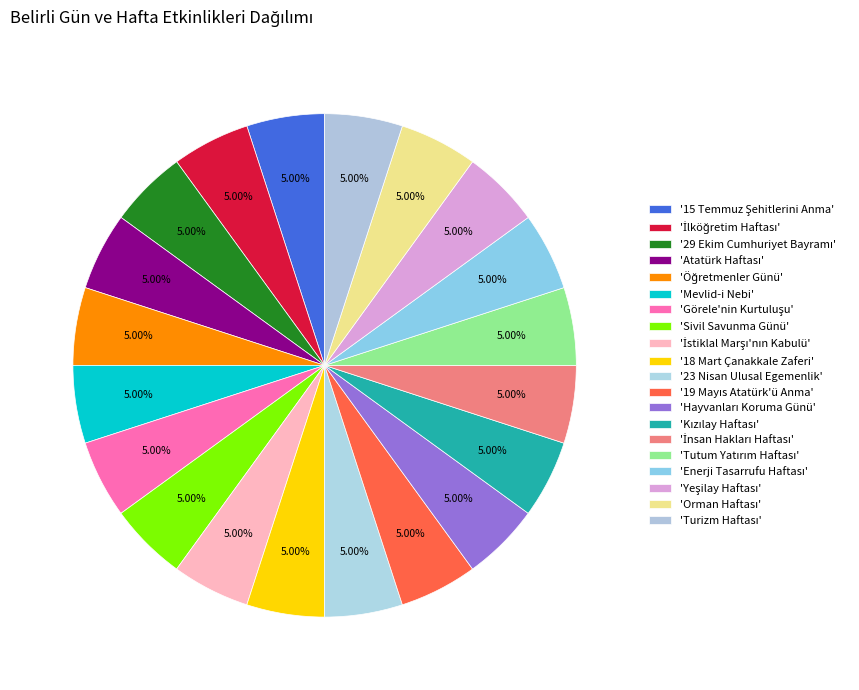

How many slices are in this pie chart?

20